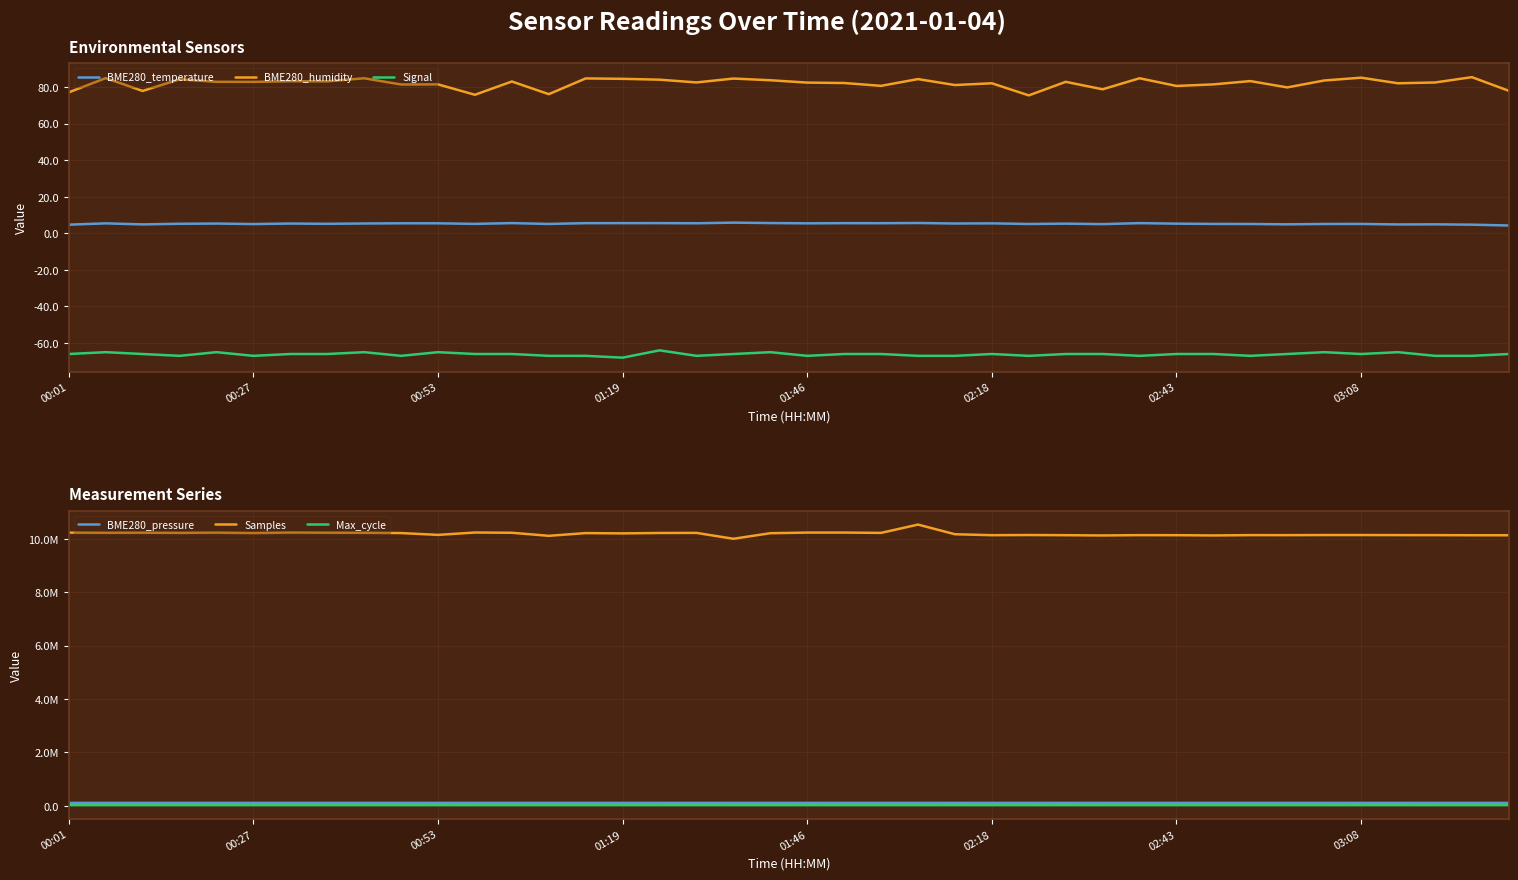

True or false: Signal and BME280_temperature intersect in this chart.

False